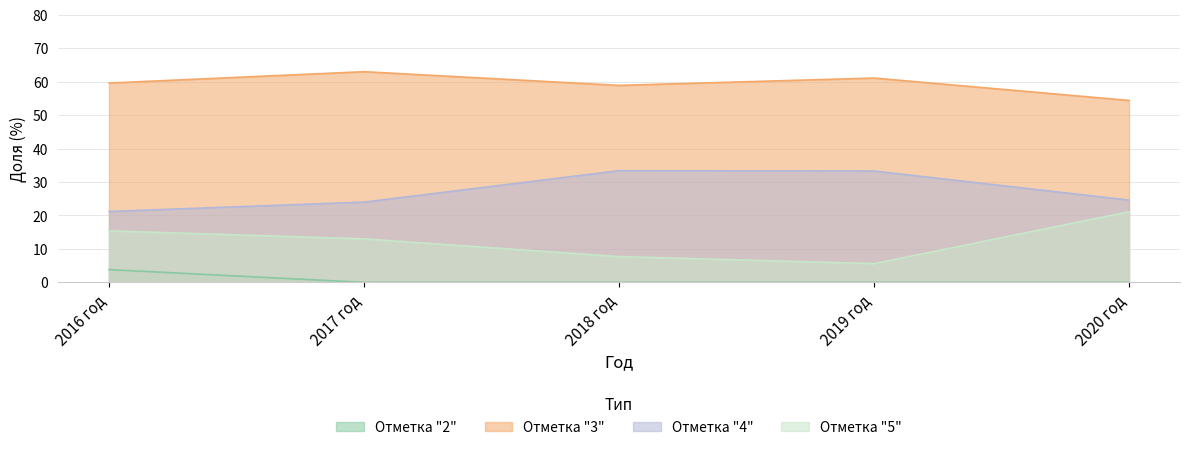

Where does the Отметка "3" series first go above 59?

2016 год